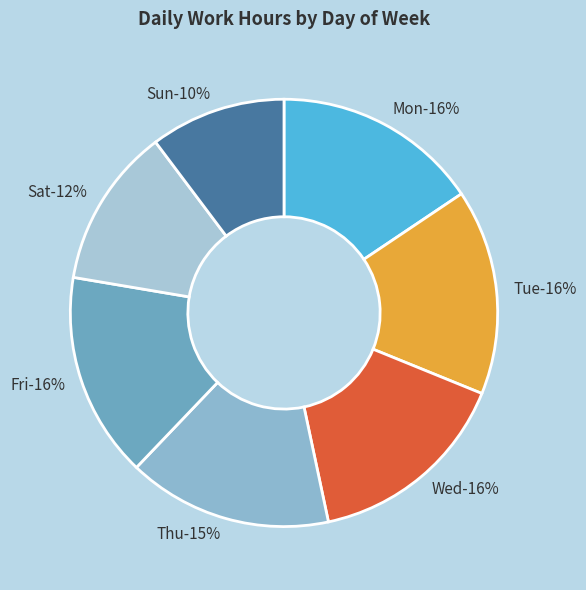

True or false: Mon accounts for 16% of the total.

True